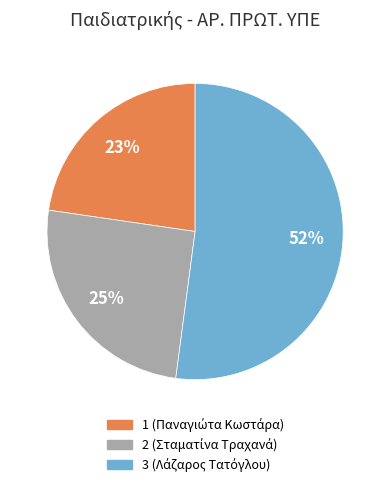

Does any single category account for the majority?

Yes